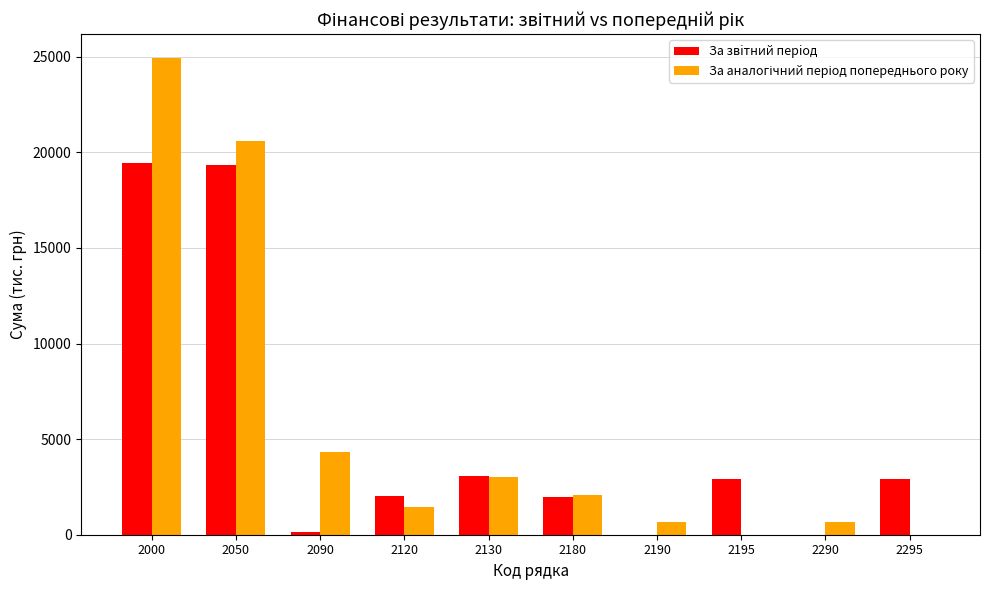

Read the За звiтний перiод value at 2130.

3095